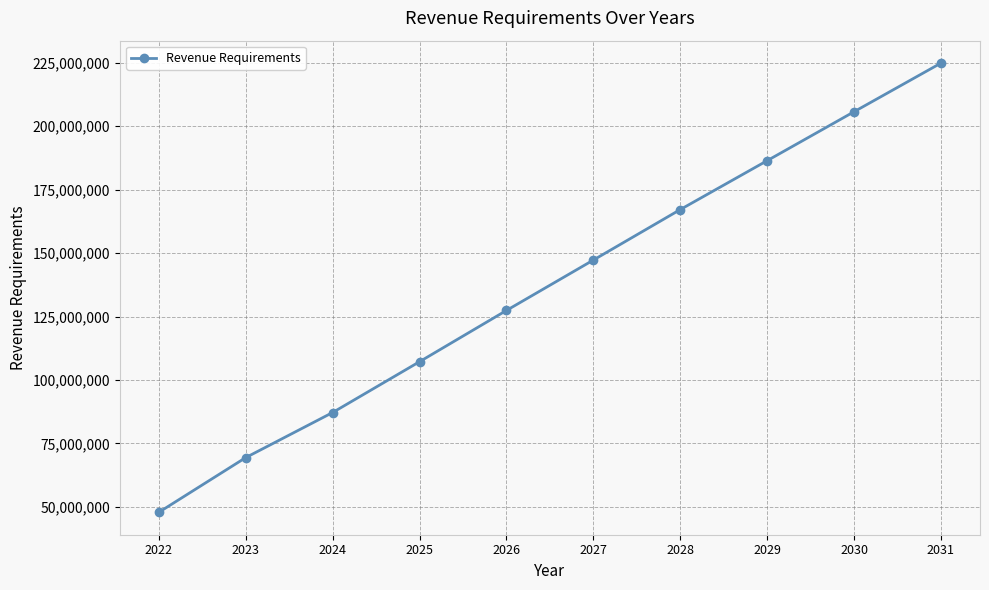

What value does the data have at 2026?

127418631.5